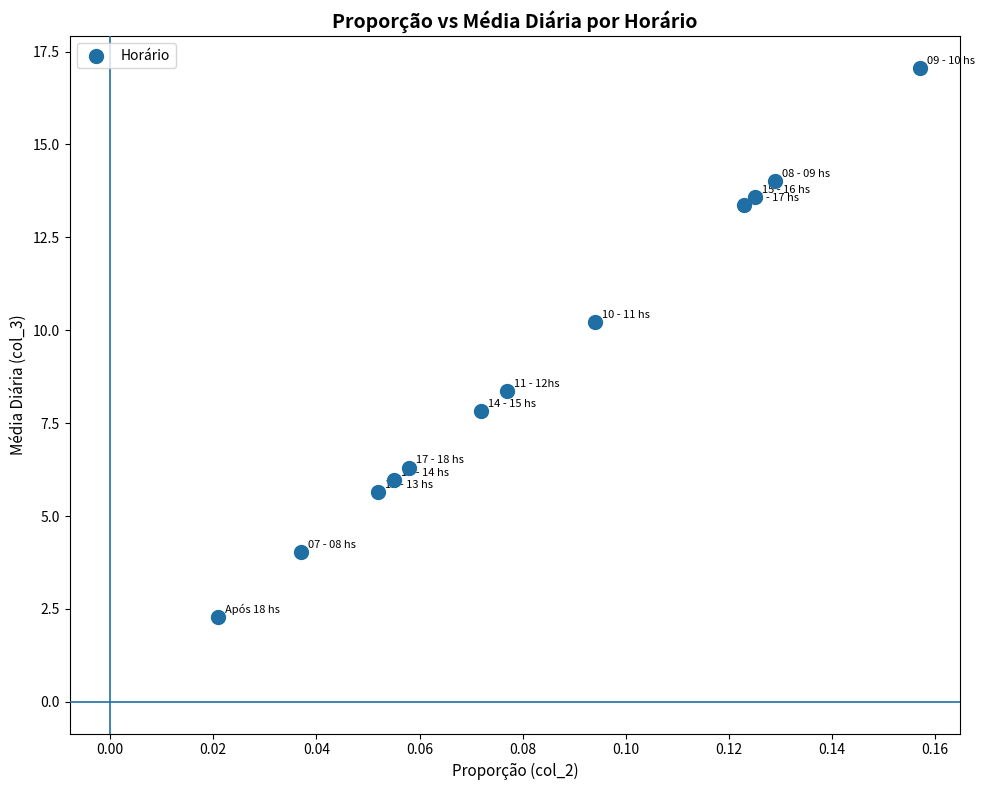

What Y value in the scatter plot is closest to 9?

8.4